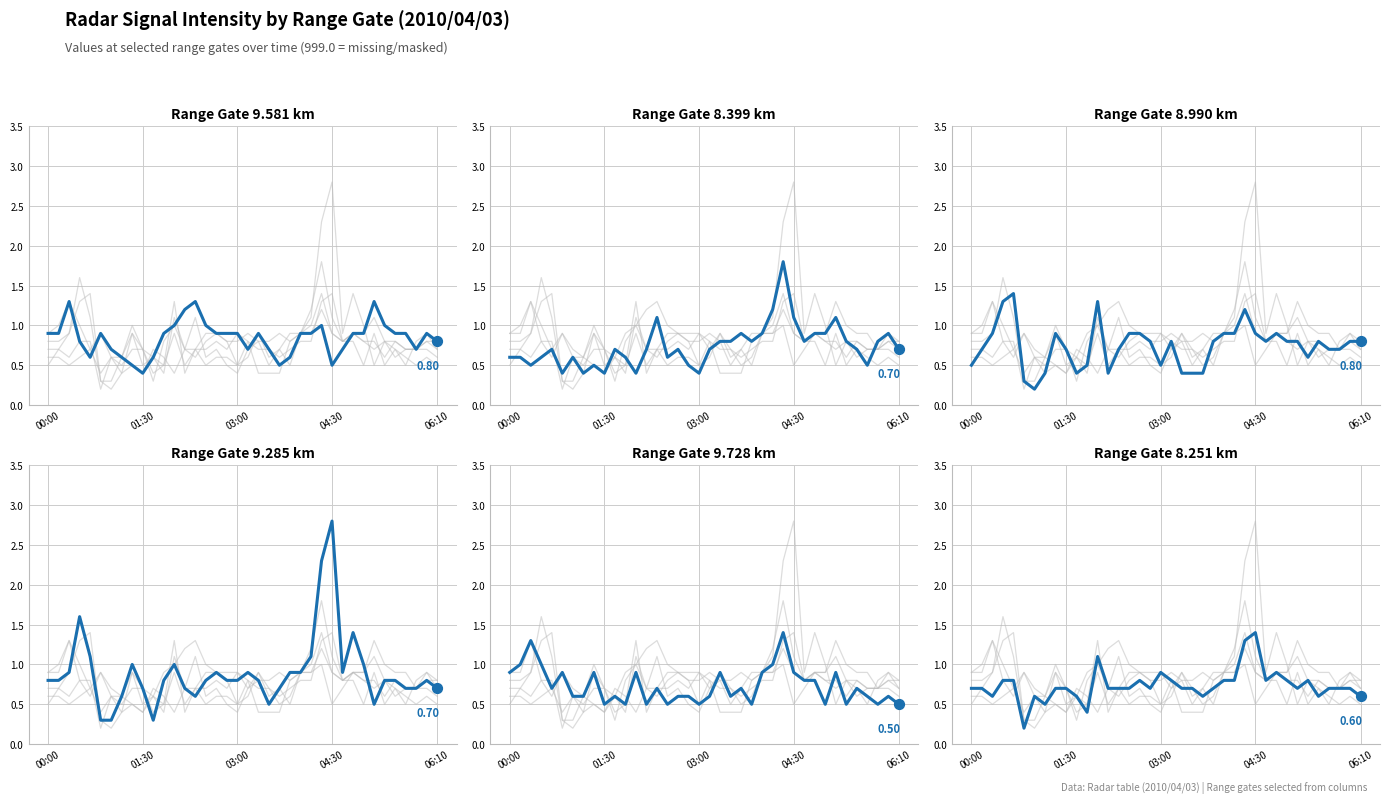

Which series reaches the maximum Y coordinate?

range_9.285